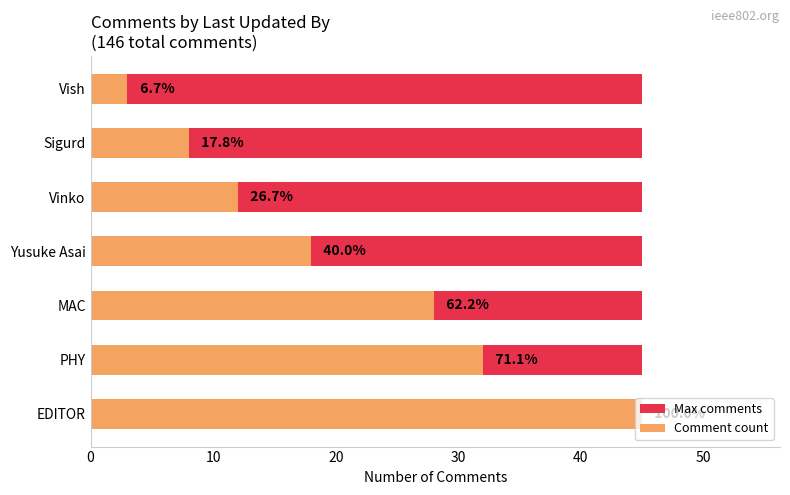

Rank the series by their maximum value, from highest to lowest.

Comment count, Max comments